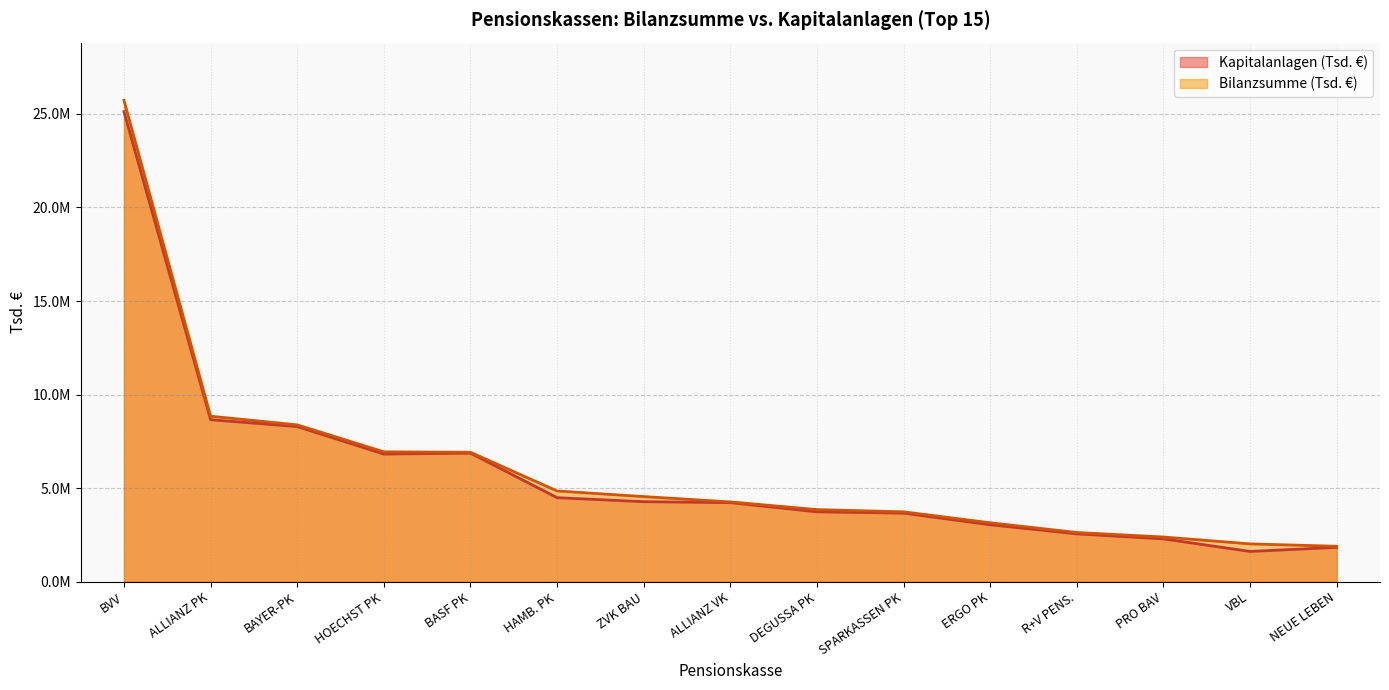

What is the total value across all series at ALLIANZ VK?

8498258